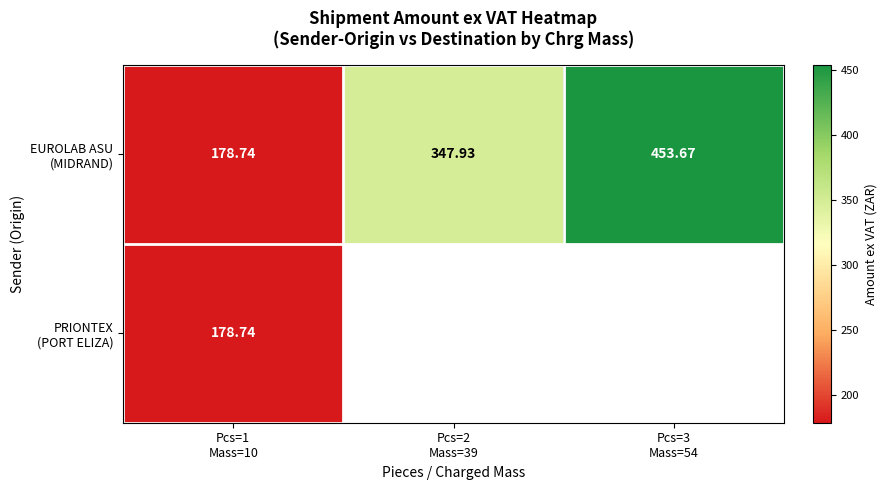

What is the difference between the EUROLAB ASU (MIDRAND) values at Pcs=3 Mass=54 and Pcs=1 Mass=10?

274.9